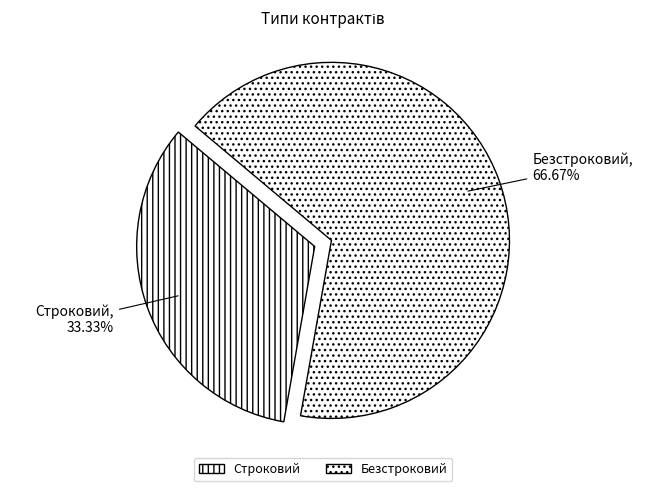

To the nearest percent, what percentage of the pie is Строковий?

33%